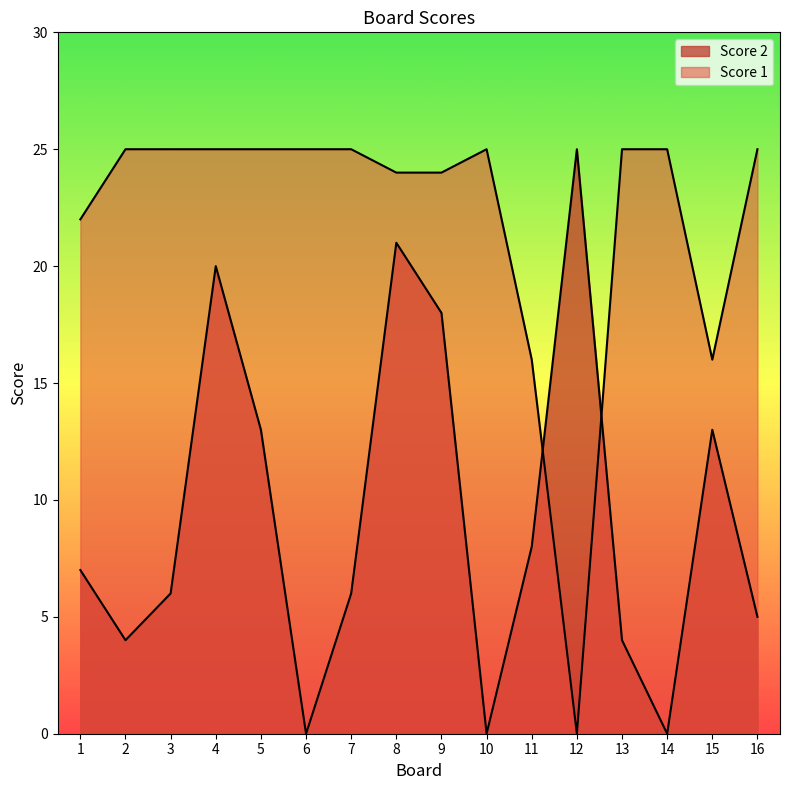

How many series are shown in this chart?

2